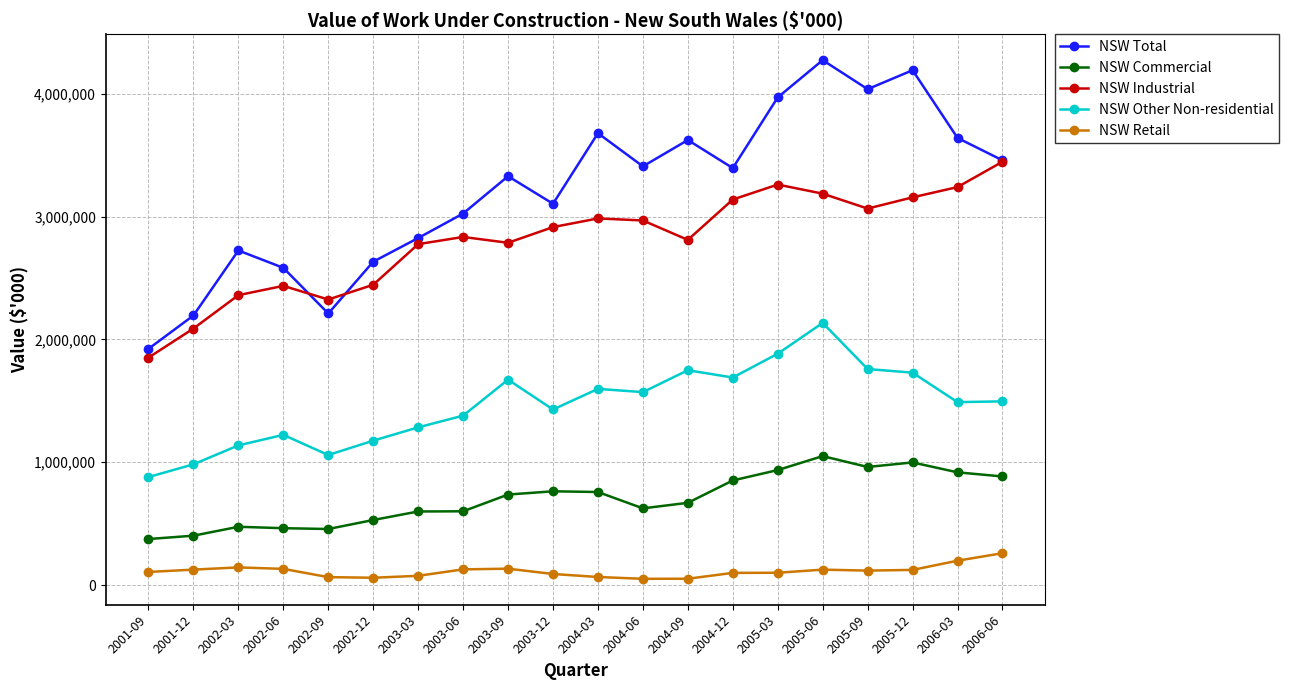

What is the label of the 18th point from the right?

2002-03